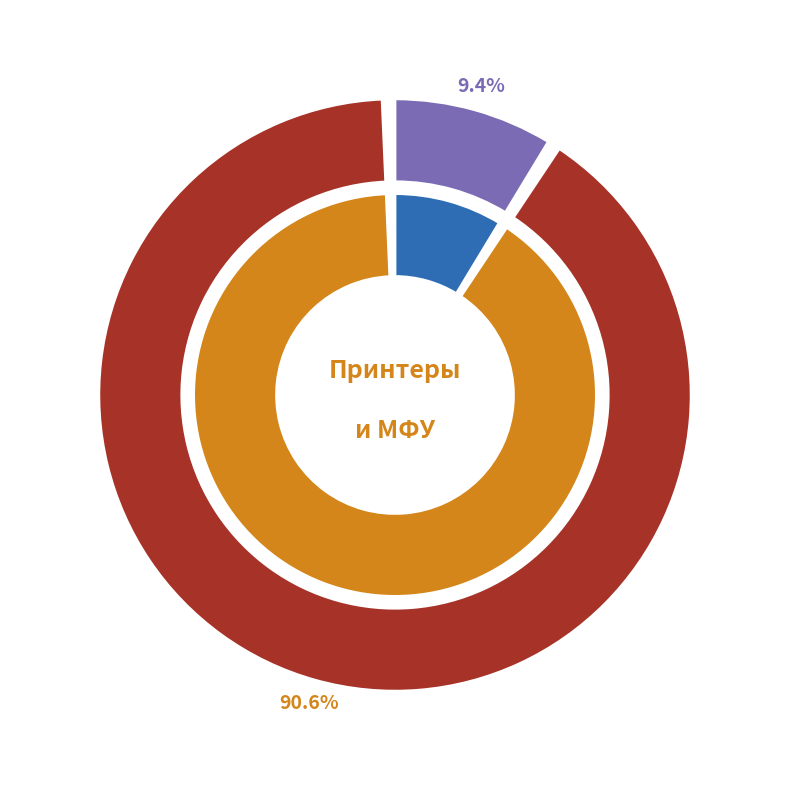

Is there a majority slice in this chart?

Yes